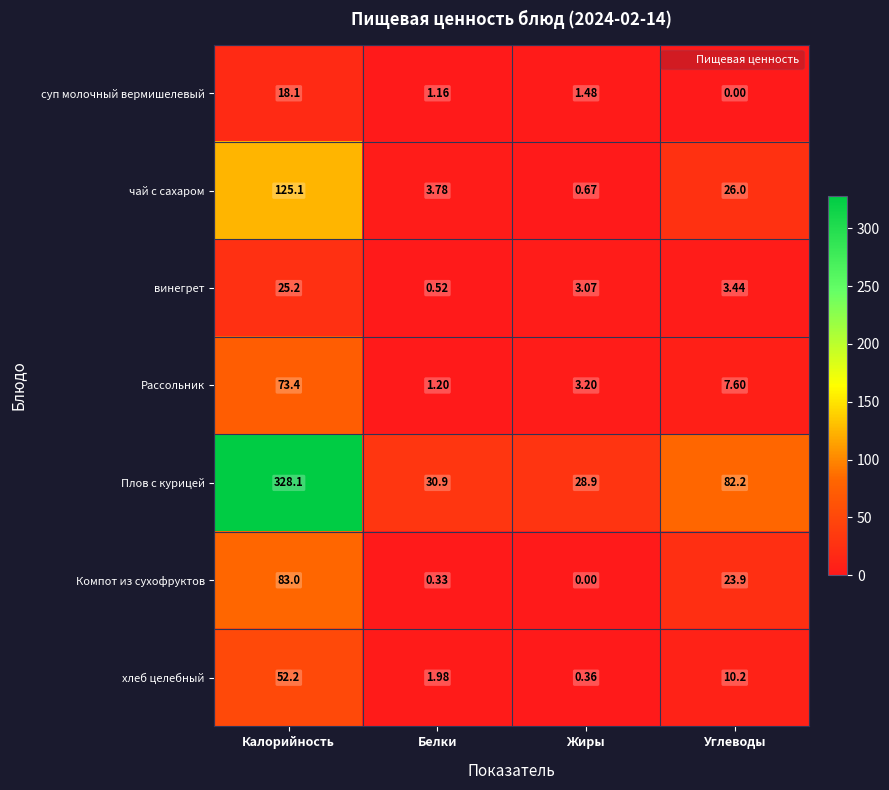

At which category does the chart reach its peak across all series?

Калорийность